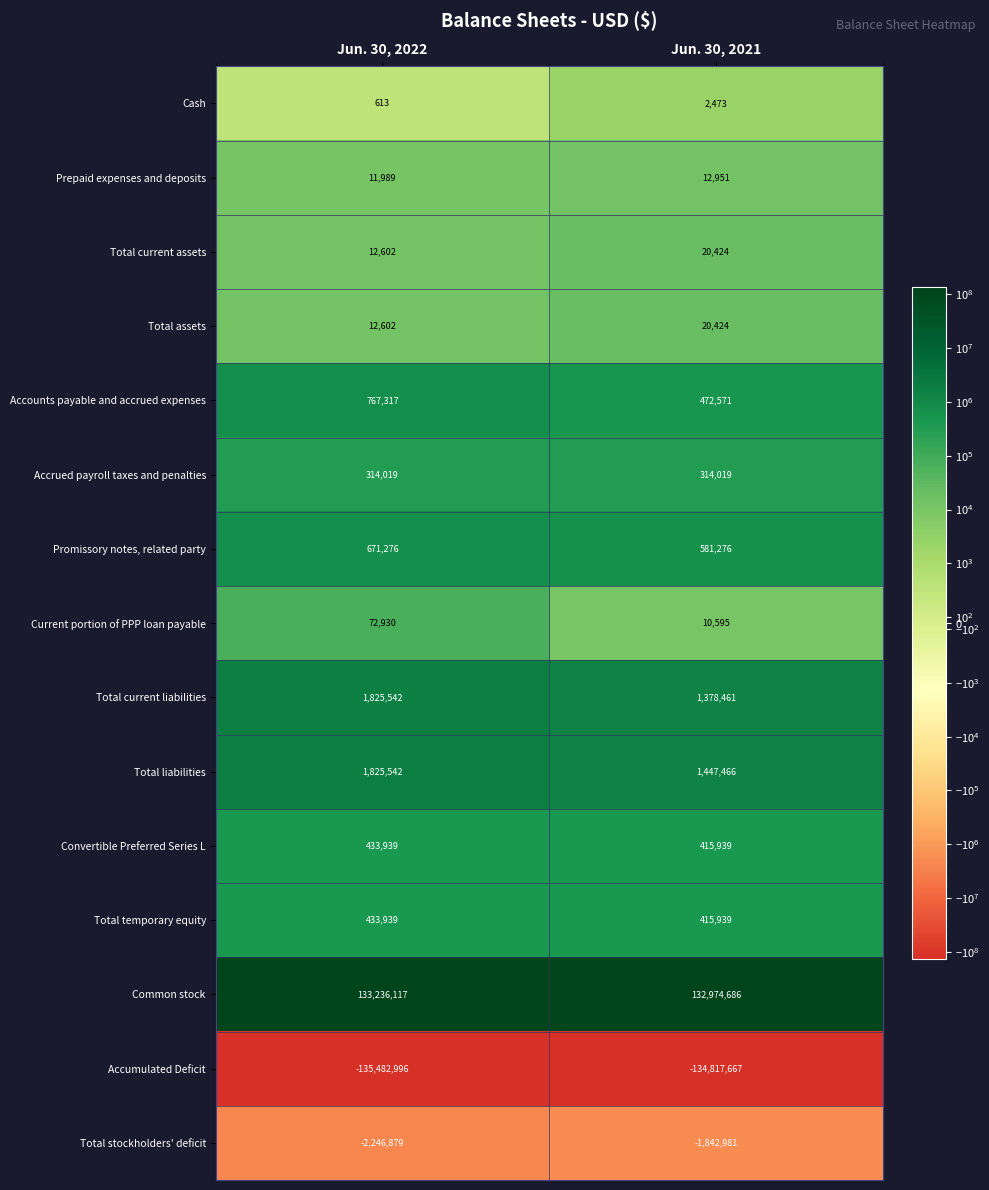

What is the difference between the maximum and minimum values in the Accumulated Deficit series?

665329